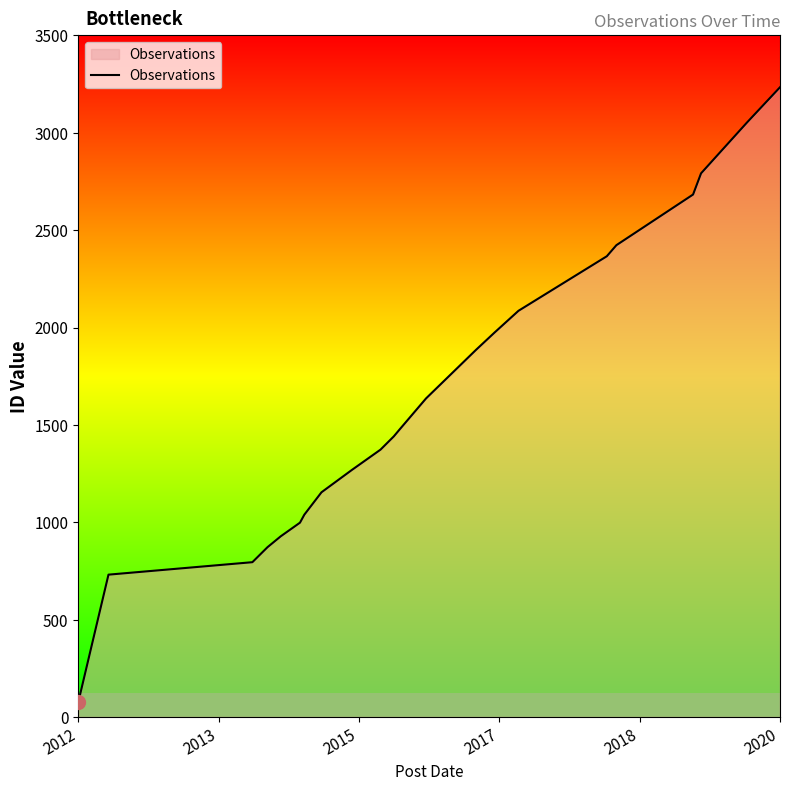

What is the difference between the second highest and minimum values?

2976